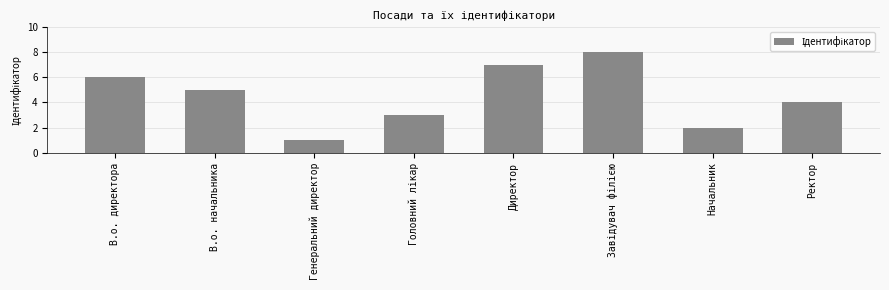

The chart shows a value of 6 at В.о. директора. True or false?

True